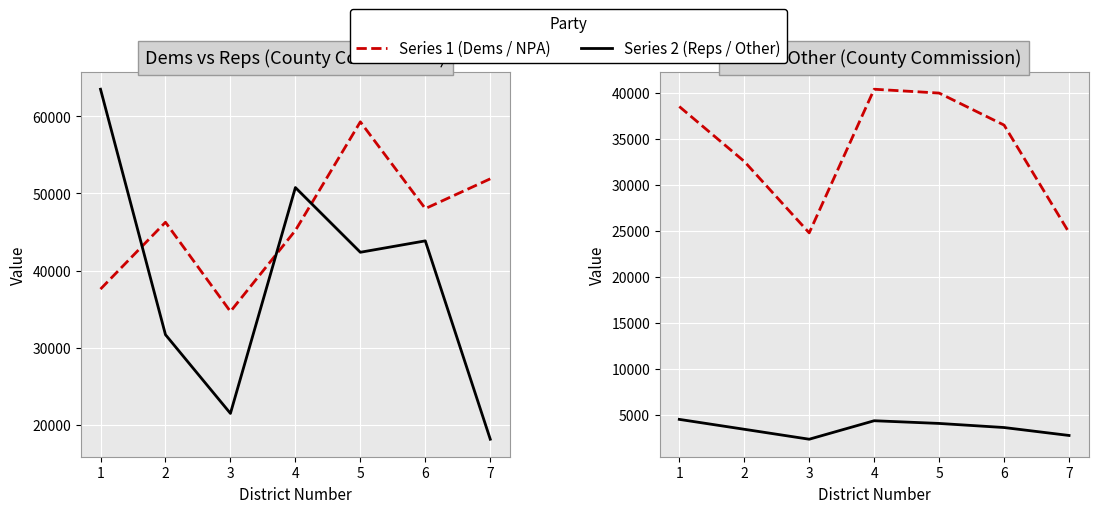

Does the chart display data point markers on the line(s)?

No